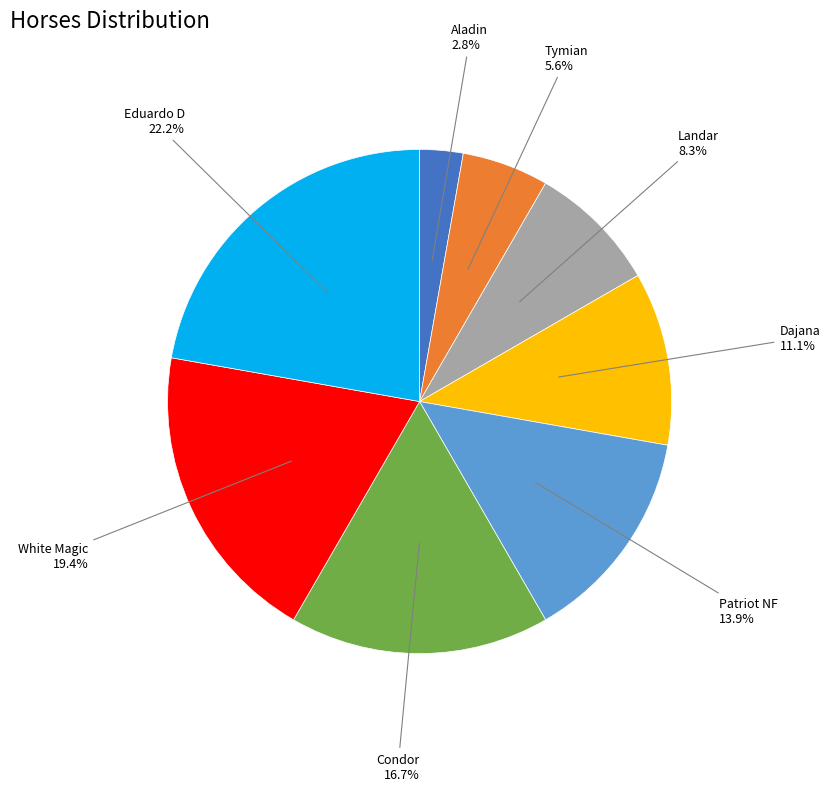

Is there a majority slice in this chart?

No